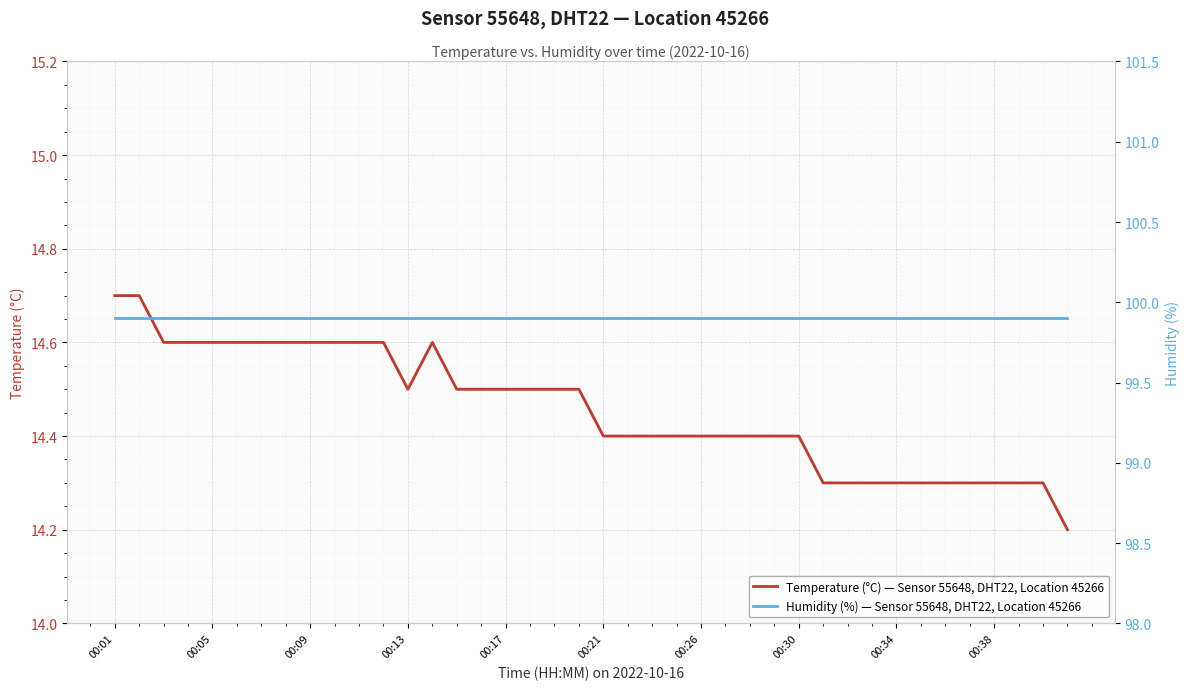

What is the value of the Temperature (°C) — Sensor 55648, DHT22, Location 45266 point at the 32nd from the left?

14.3